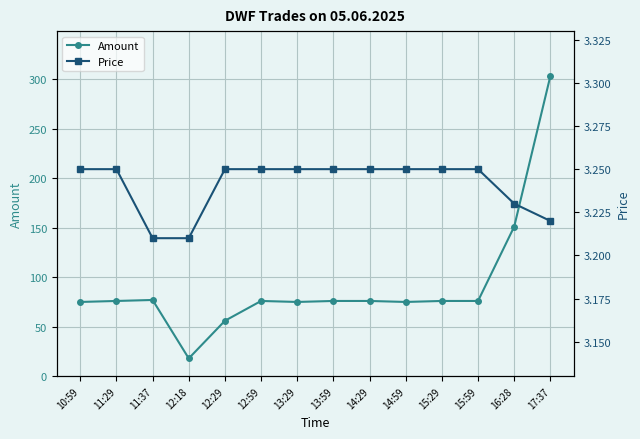

What value does the Price series have at 11:29?

3.2